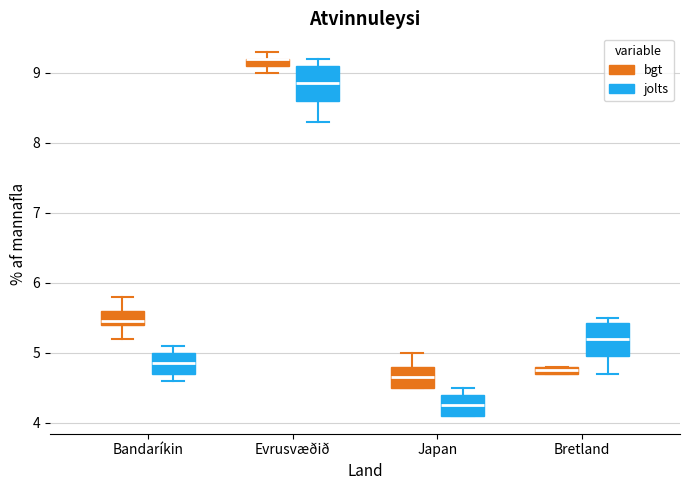

Where is the lower edge of the box for Bretland (jolts) on the y-axis? The values are not printed on the chart, so give them approximately, as read against the axis.

5.0